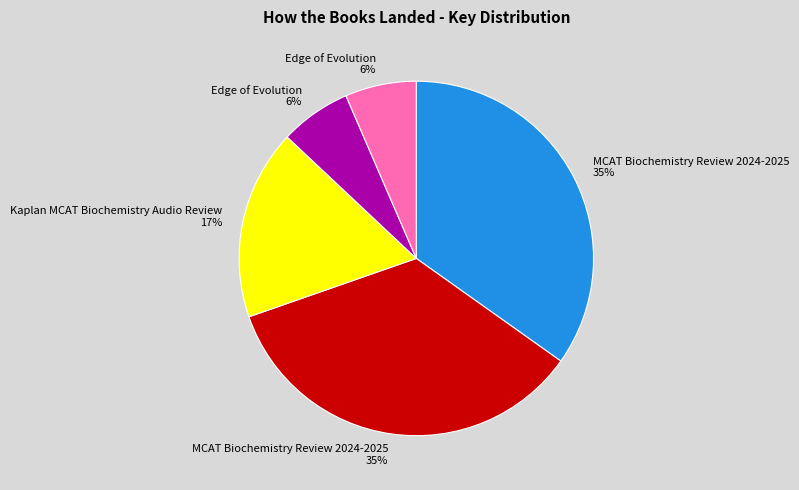

Is there any slice that represents more than half of the pie?

No